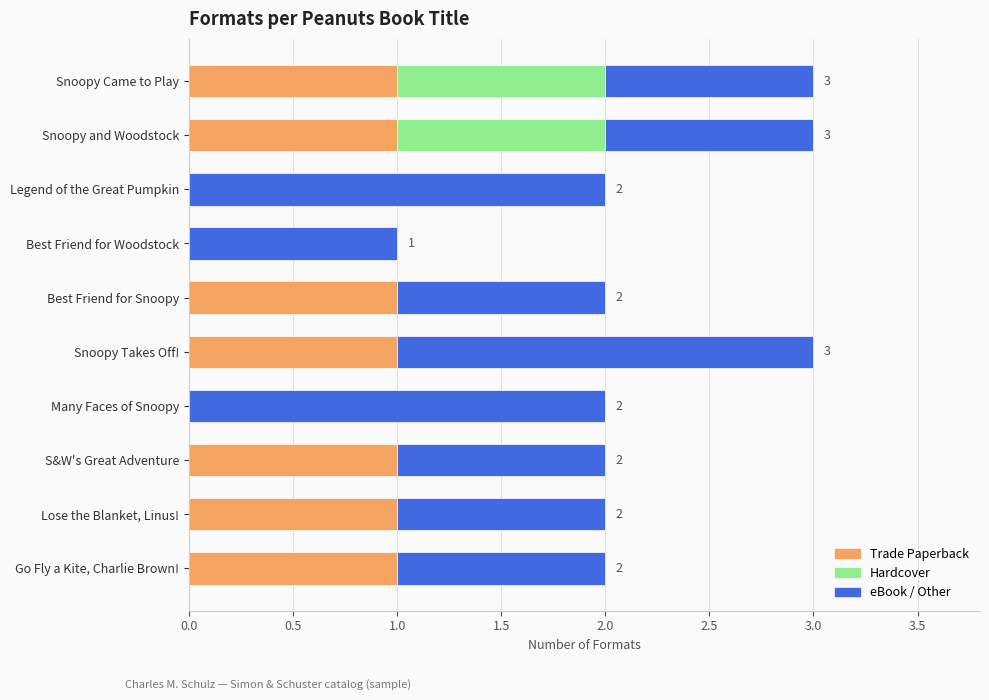

The Trade Paperback series shows 0 at Snoopy Came to Play. True or false?

False